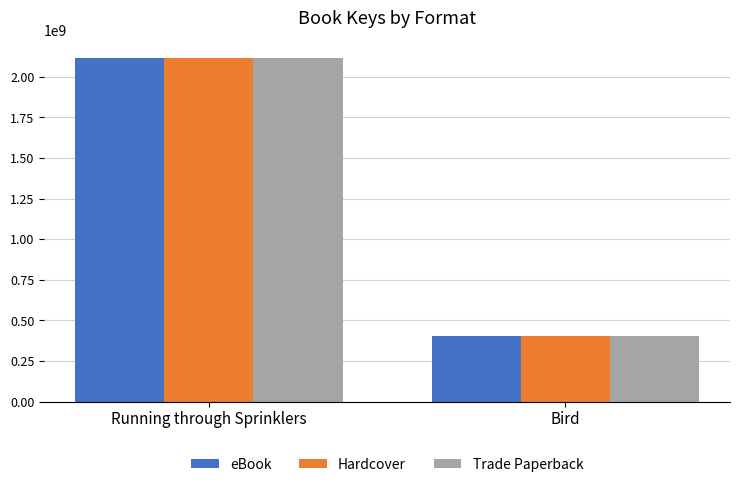

How many bars are there in total?

6